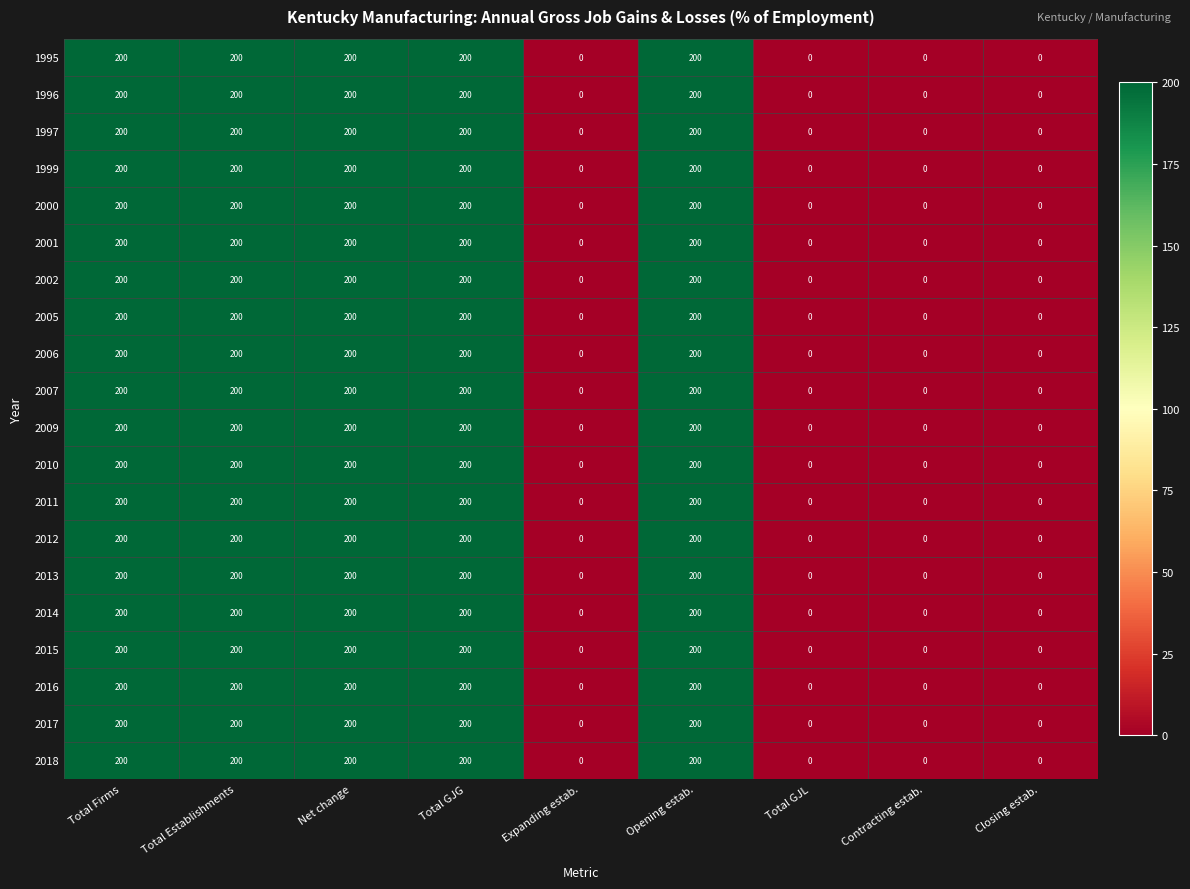

What is the difference between the maximum and second lowest values in the 2000 series?

200